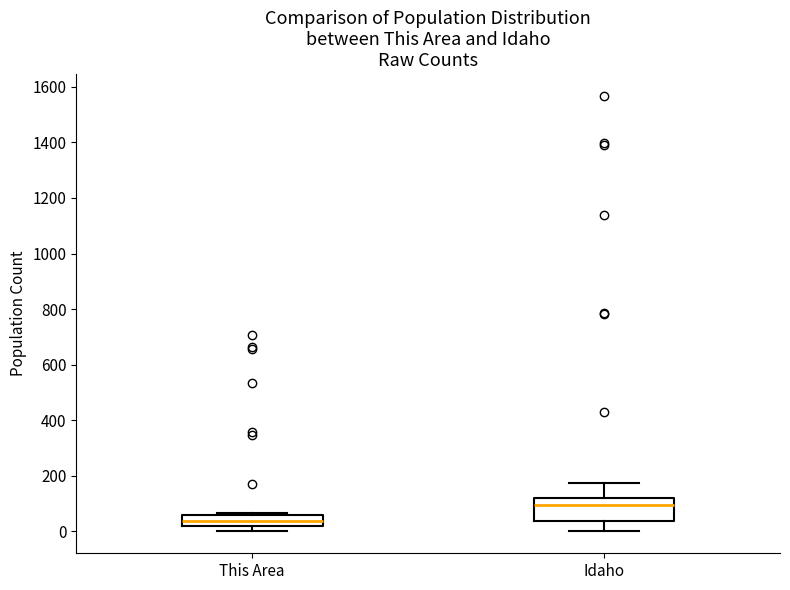

Reading left to right, read every box against the y-axis: the position of its median line, the range the box covers, and the ends of its whiskers. The values are not printed on the chart, so give them approximately, as read against the axis.

This Area: median 40, box 20 to 60, whiskers 0 to 60 (just above the box's upper edge)
Idaho: median 100, box 40 to 120, whiskers 0 to 180